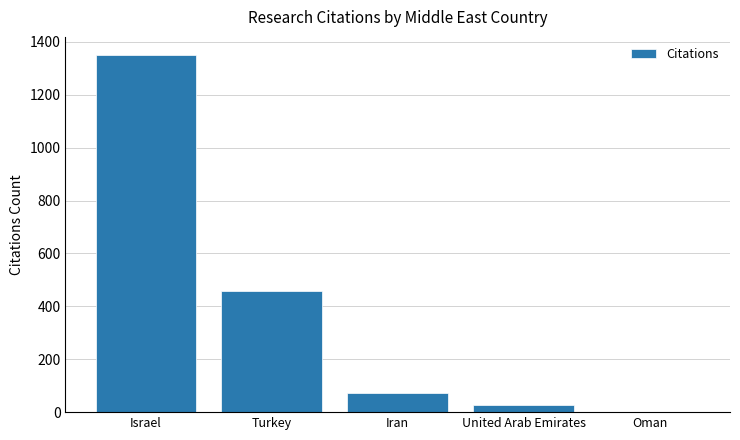

What is the difference between the values at Iran and Israel?

1278